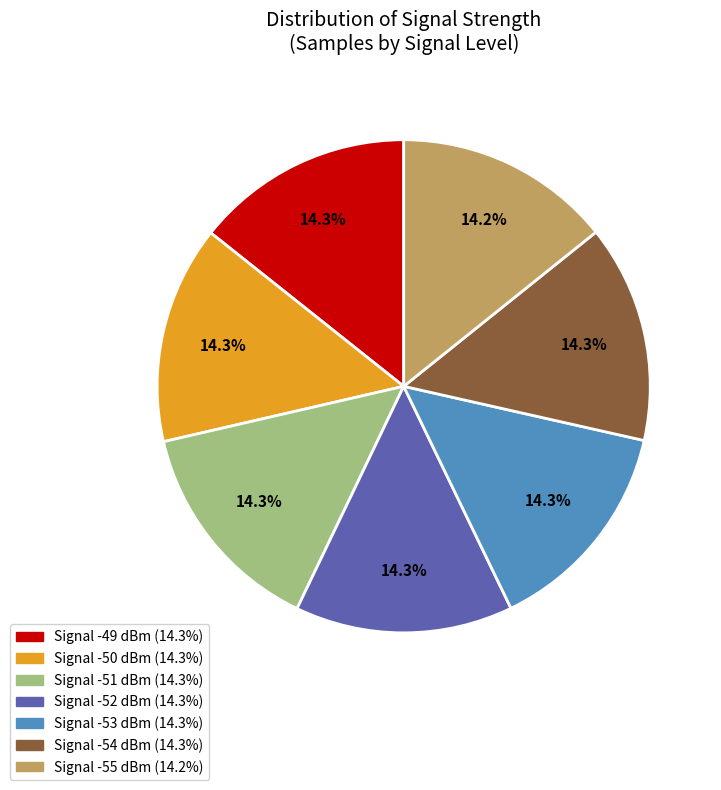

Does any single category account for the majority?

No